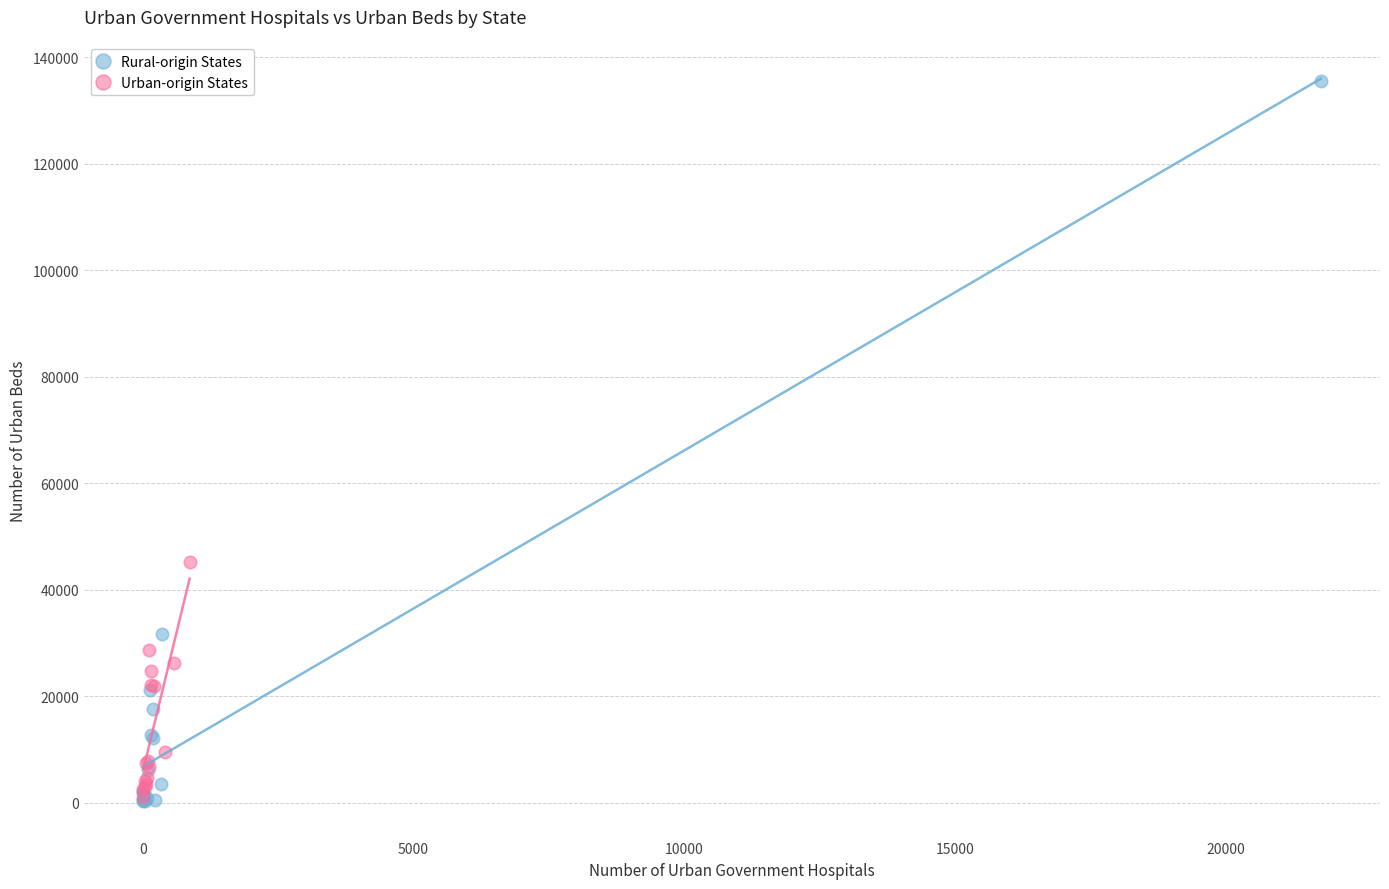

Which series contains the highest Y value?

Rural-origin States